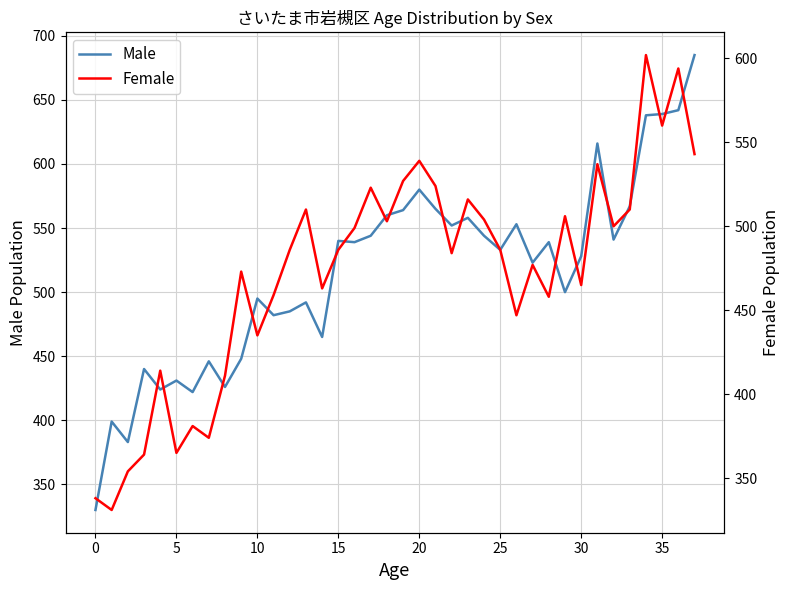

At how many categories does at least one series exceed 467?

28